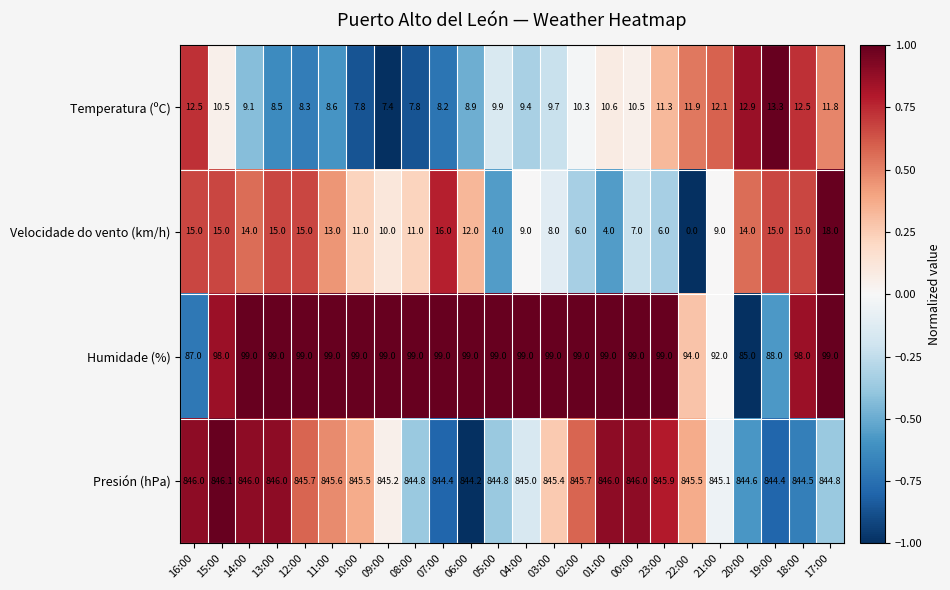

Which label corresponds to the smallest value in the chart?

22:00